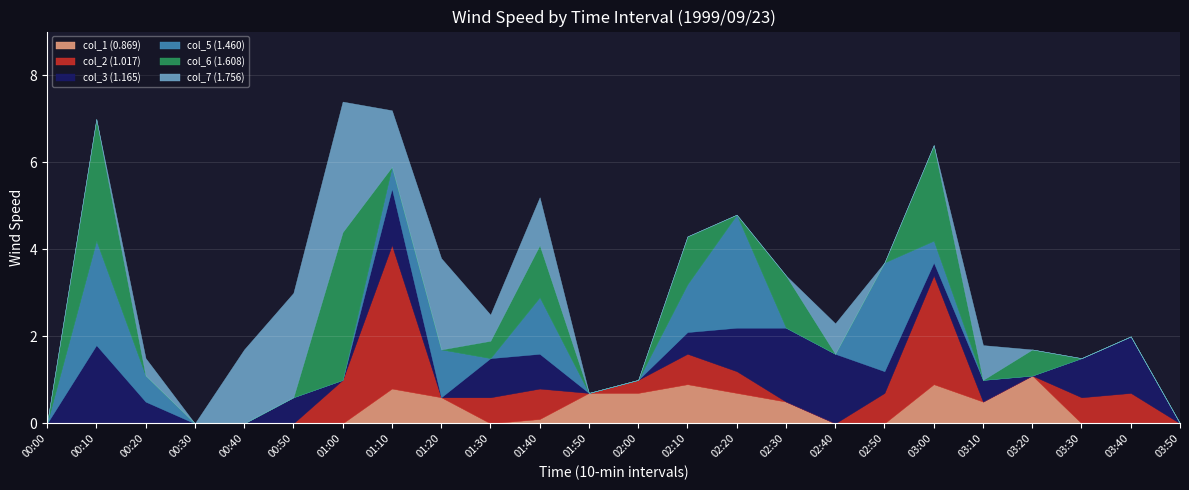

What is the difference between the maximum and minimum values in the col_5 (1.460) series?

2.6